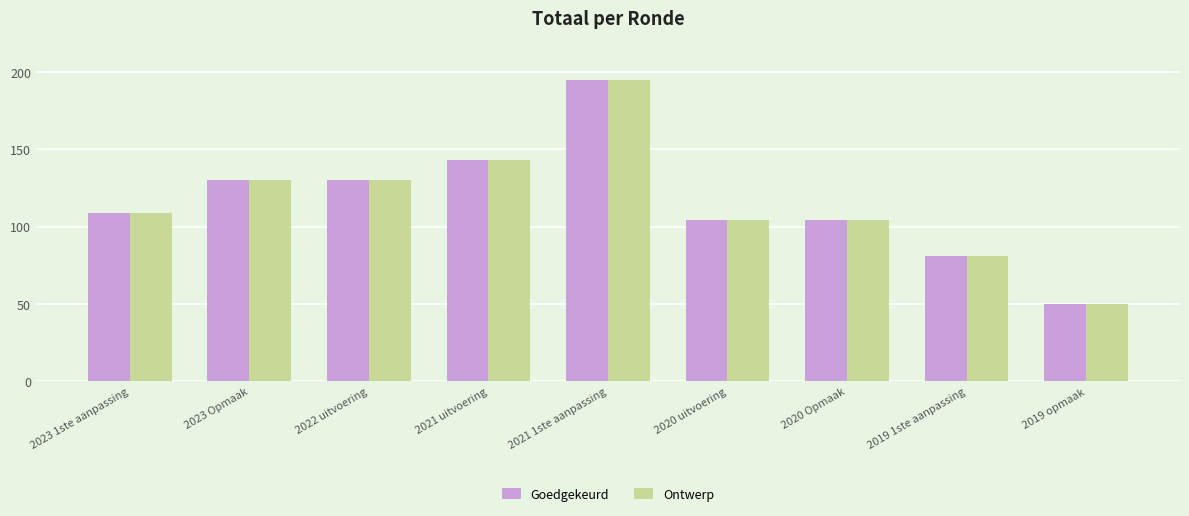

Is it true that Goedgekeurd equals 217 at 2022 uitvoering?

False